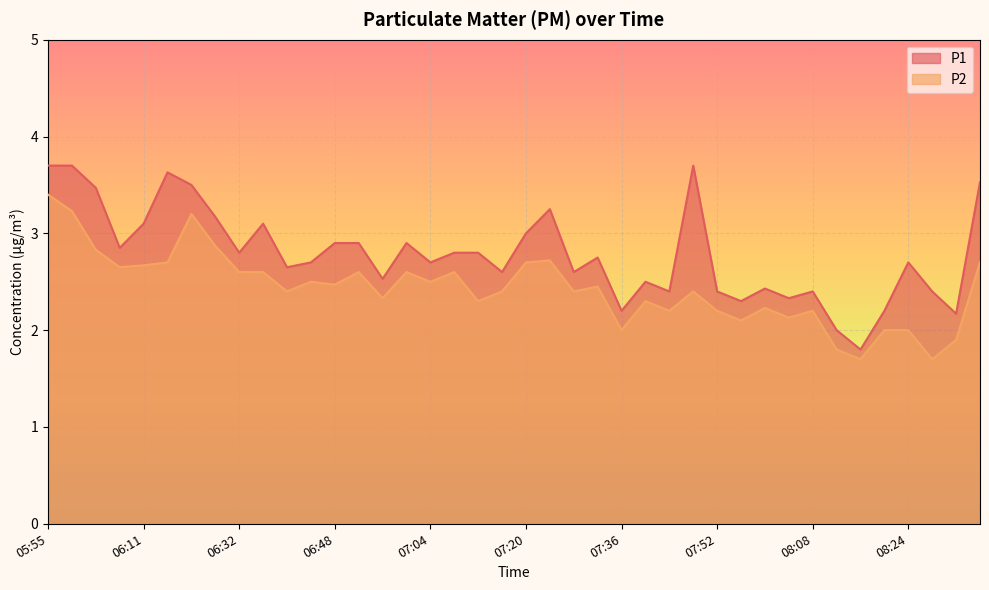

At which label is P1 closest to 2?

08:12